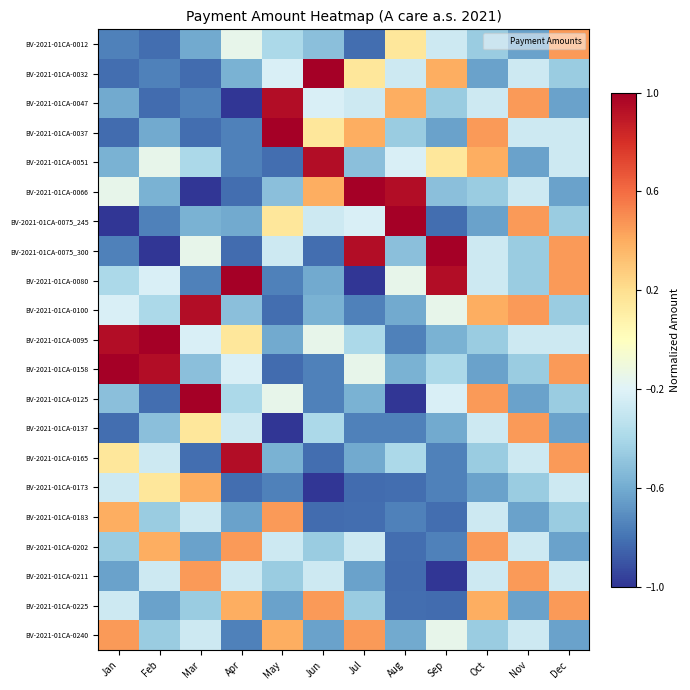

What is the spread (max minus min) of values at Oct?

1.1